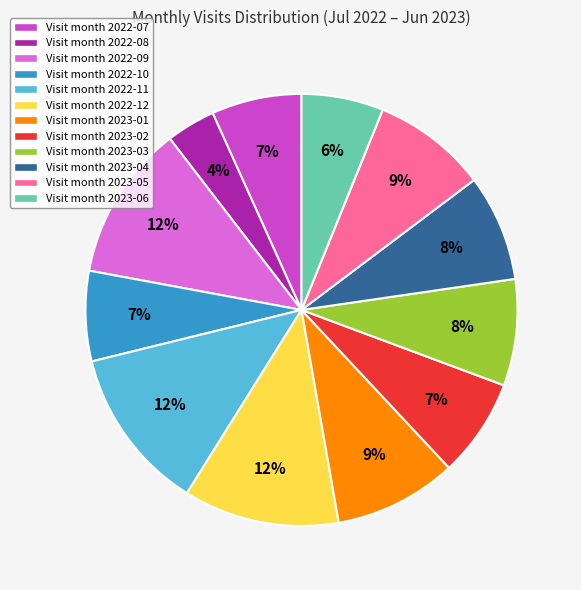

What is the smallest slice in the pie chart?

Visit month 2022-08